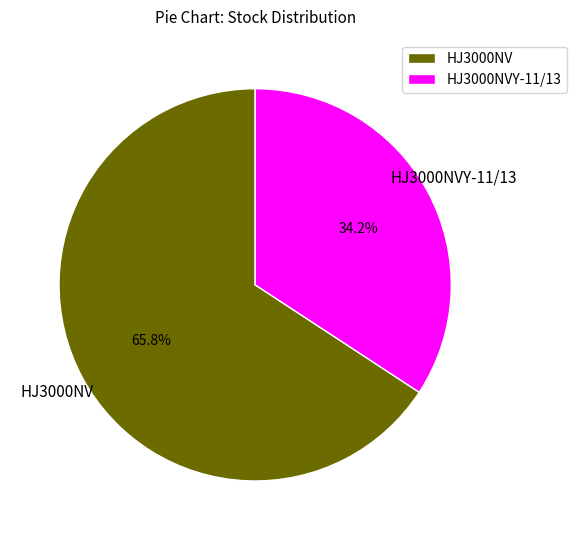

What is the ratio of the value at HJ3000NVY-11/13 to the value at HJ3000NV?

0.5